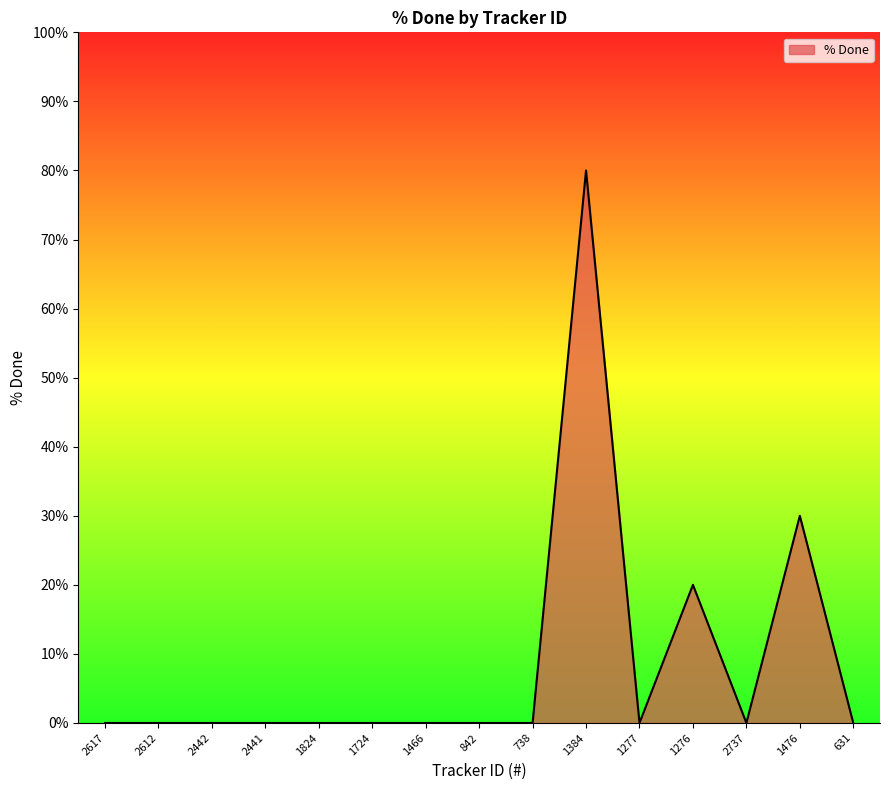

Which category has the highest value across all series?

1384